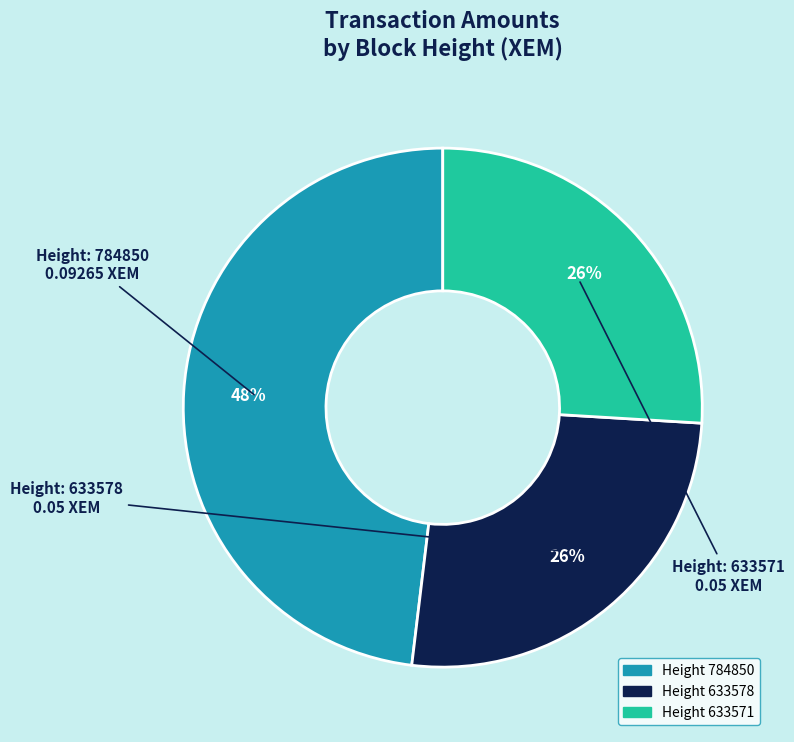

Count the number of slices in the pie.

3